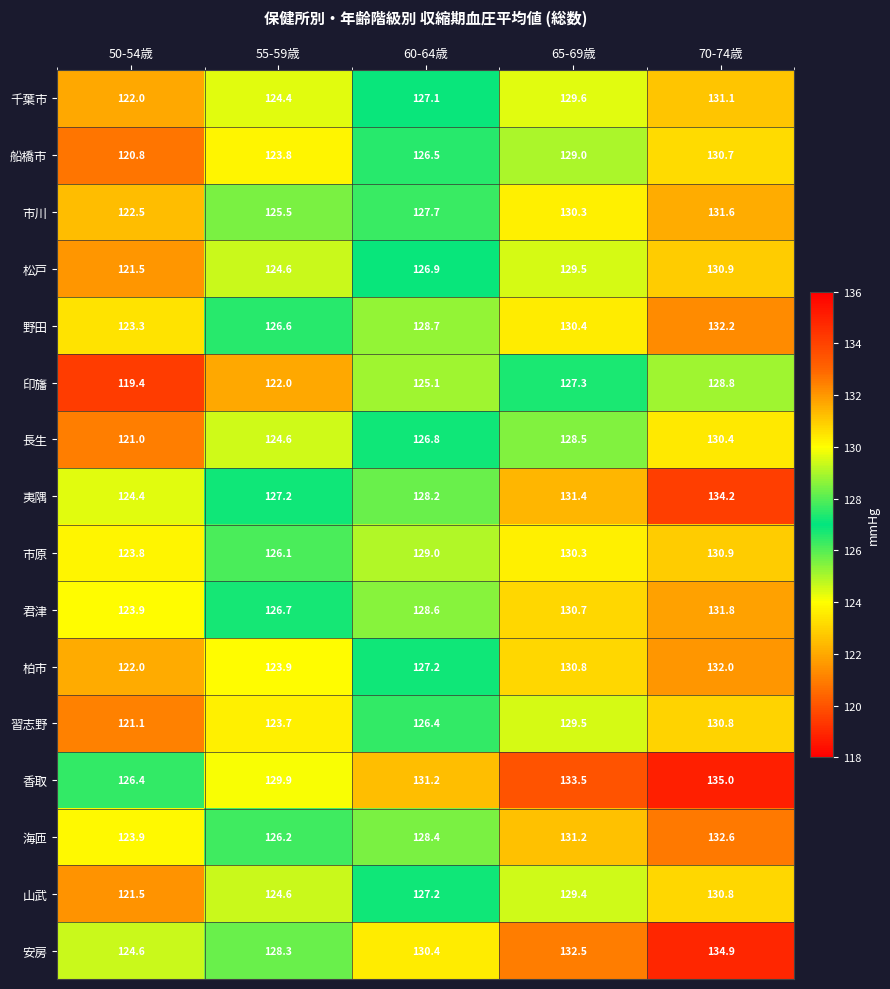

True or false: 市原 has a value of 129.0 at 60-64歳.

True